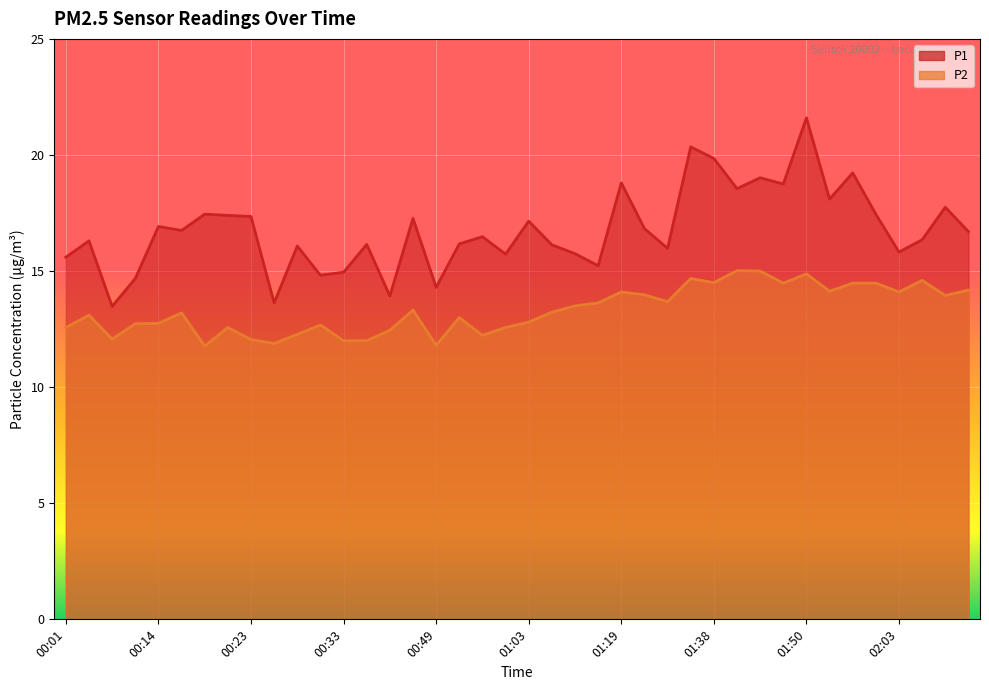

The value of P1 at 01:35 is 20.4. True or false?

True